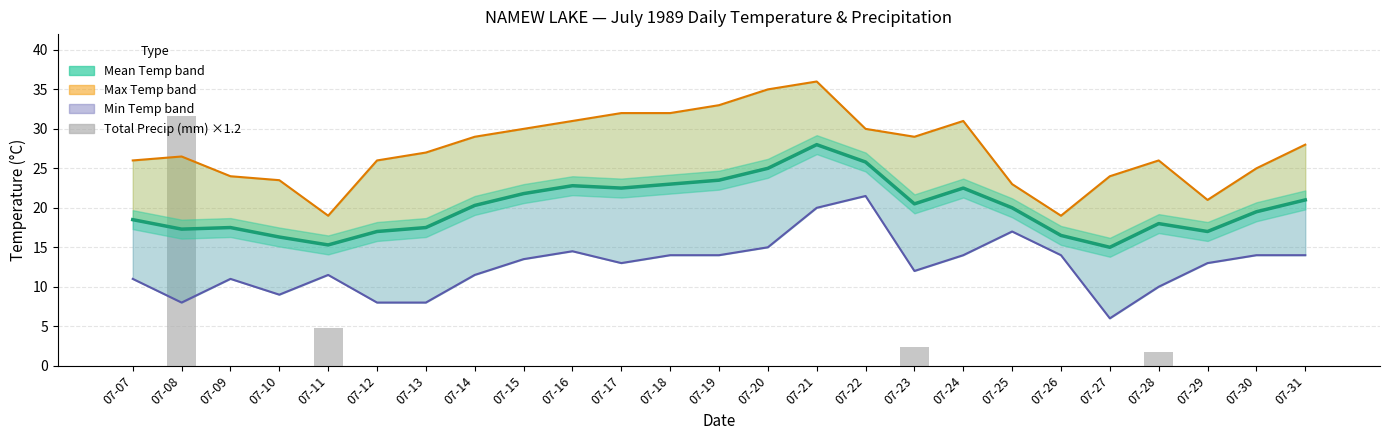

Which series has the largest total across all categories?

Max Temp (°C)